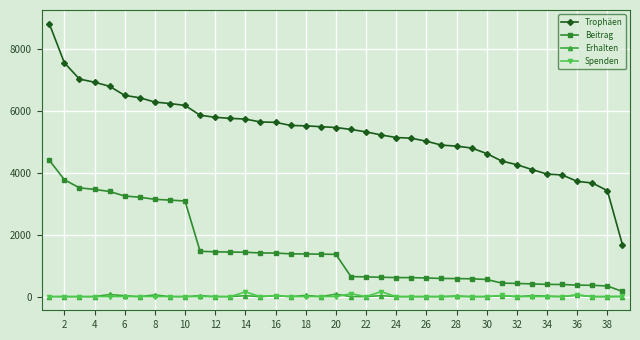

True or false: Spenden and Trophäen cross at least once.

False